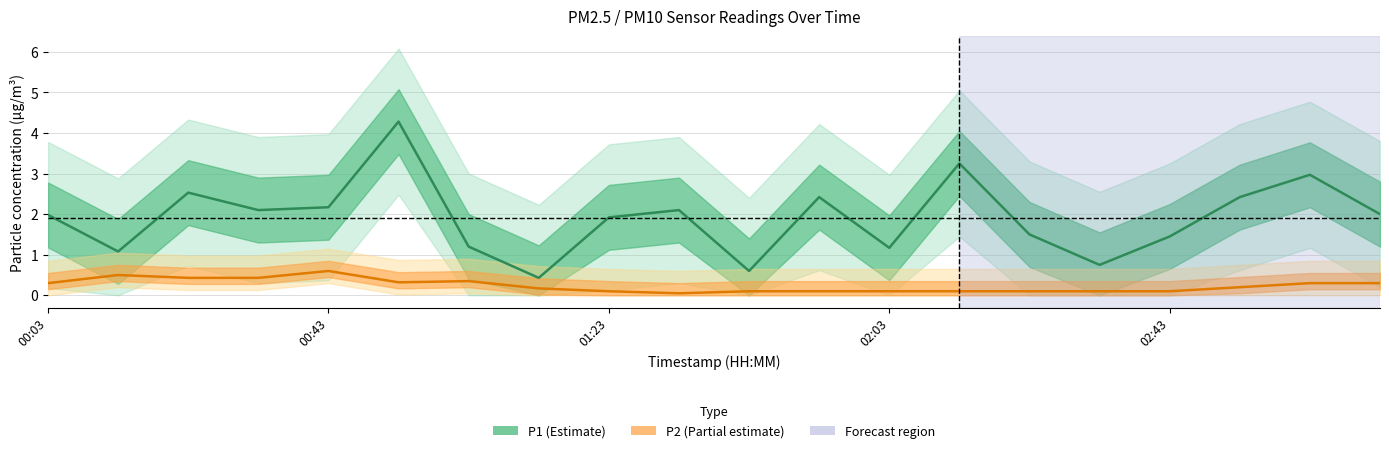

What is the total value across all series at 02:43?

1.6